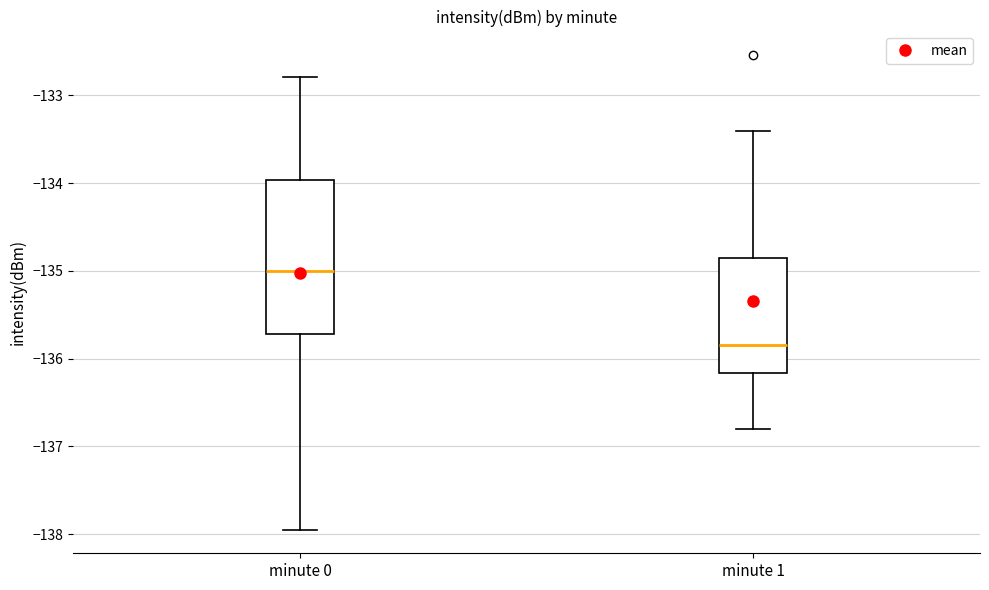

Comparing the boxes themselves (not the whiskers), which one is the tallest?

minute 0